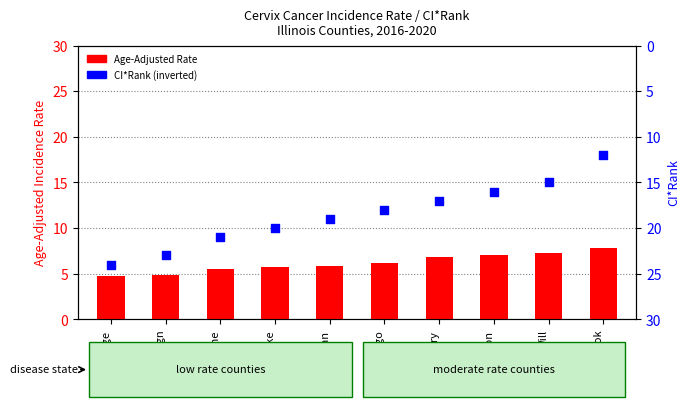

At how many categories does at least one series exceed 7?

10